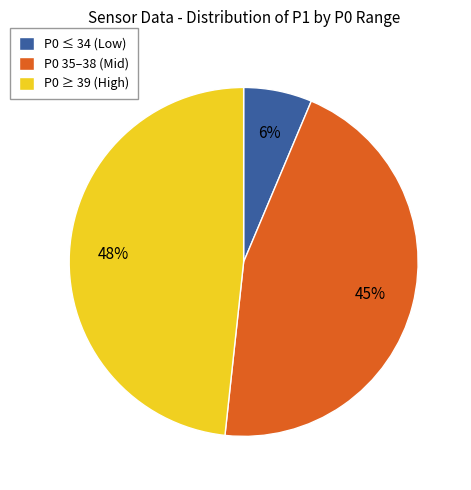

Which category has the smallest portion of the pie?

P0 ≤ 34 (Low)